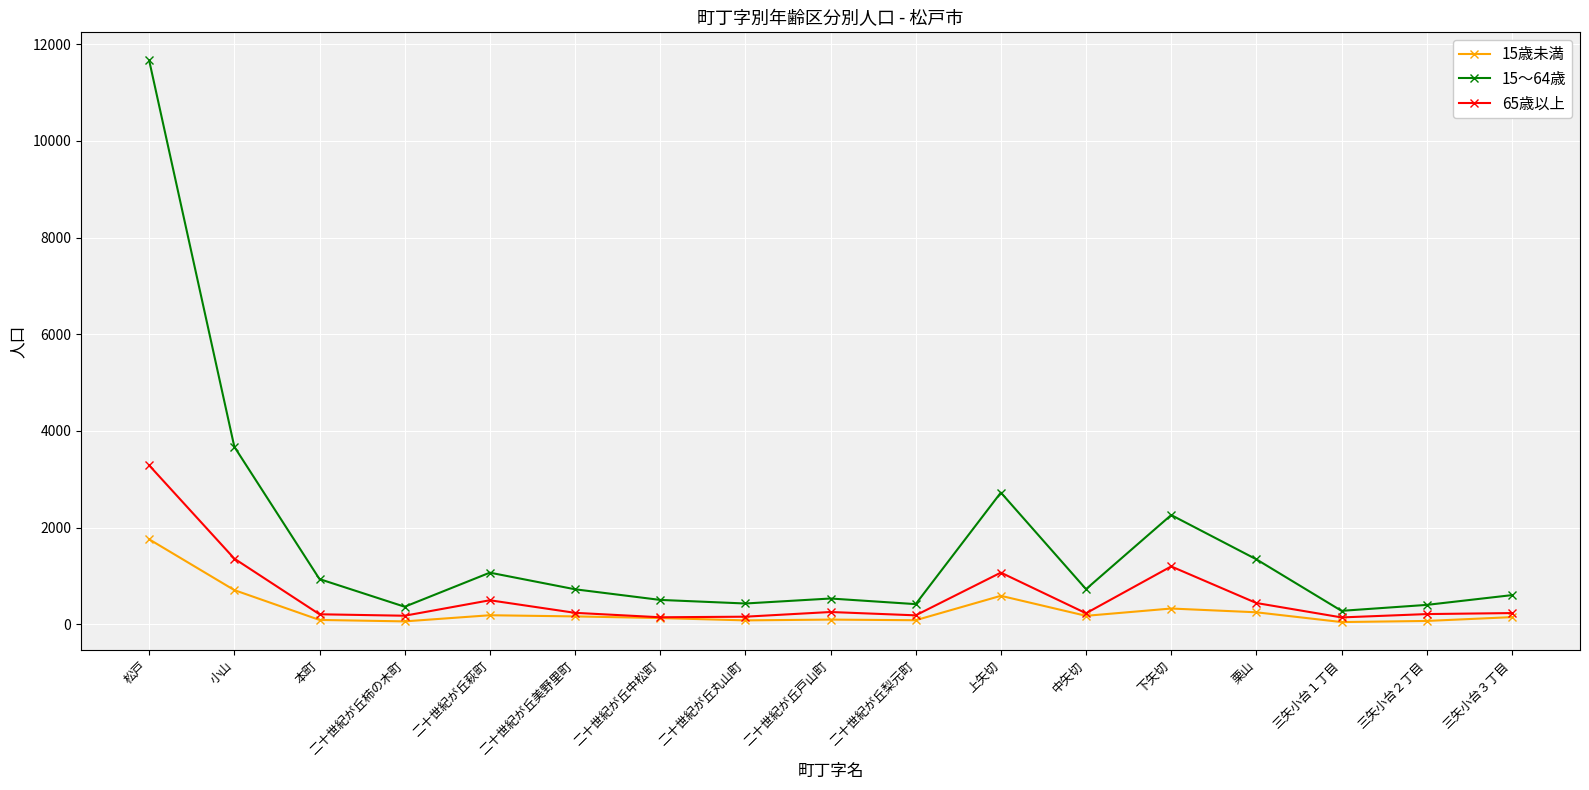

True or false: 15歳未満 has a value of 163 at 二十世紀が丘美野里町.

True